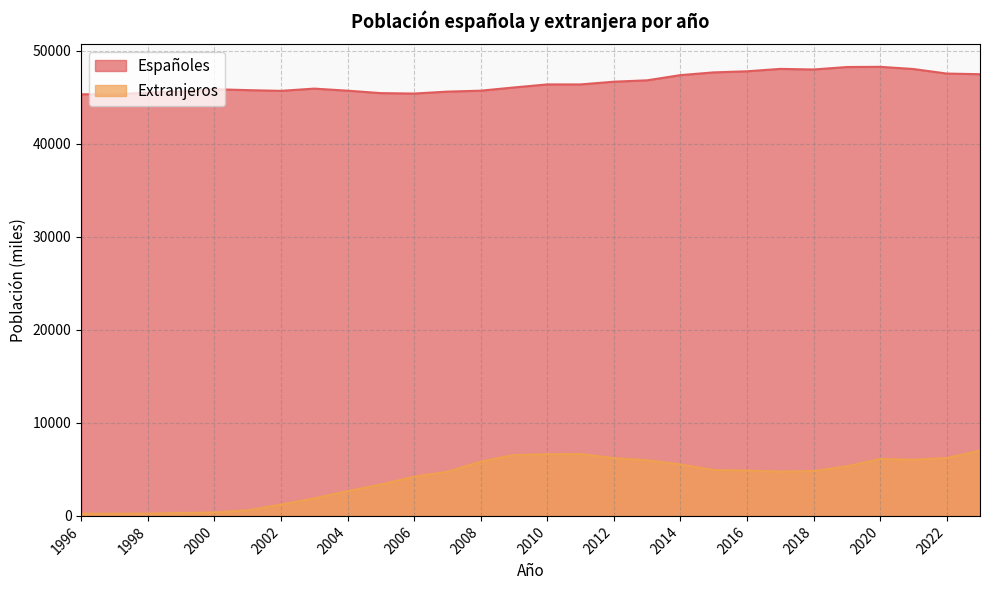

Reading right to left, transcribe all the data shown in this chart.

Españoles: 47482	47552	48039	48277	48254	47989	48052	47797	47678	47384	46826	46677	46384	46385	46059	45711	45609	45403	45448	45710	45934	45693	45770	45868	45628	45508	45307	45328
Extranjeros: 7016	6219	6044	6121	5333	4823	4767	4874	4935	5528	5978	6213	6665	6628	6549	5836	4744	4215	3371	2666	1882	1225	600	373	308	248	240	236